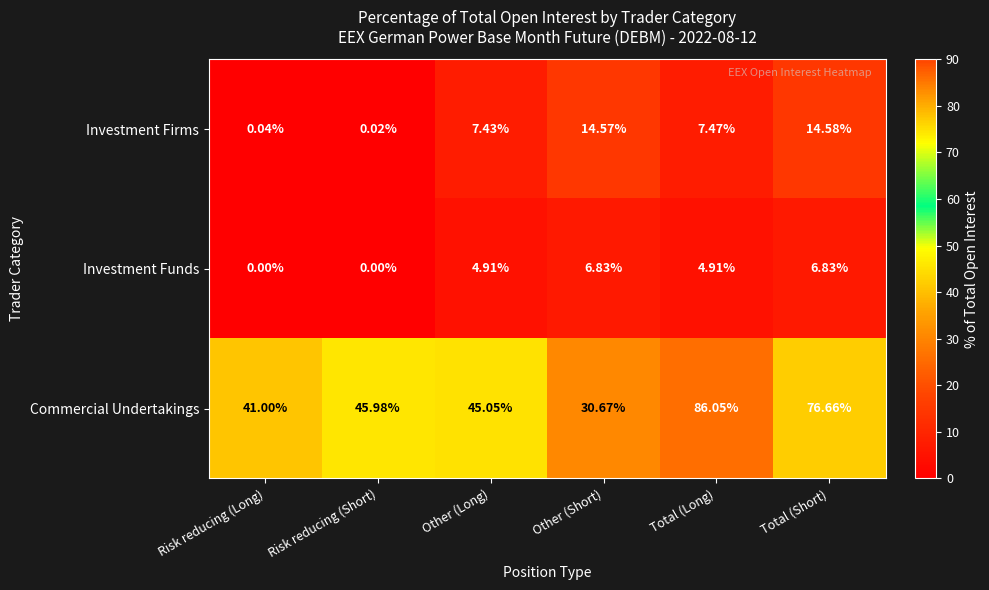

At which category does the chart reach its peak across all series?

Total (Long)